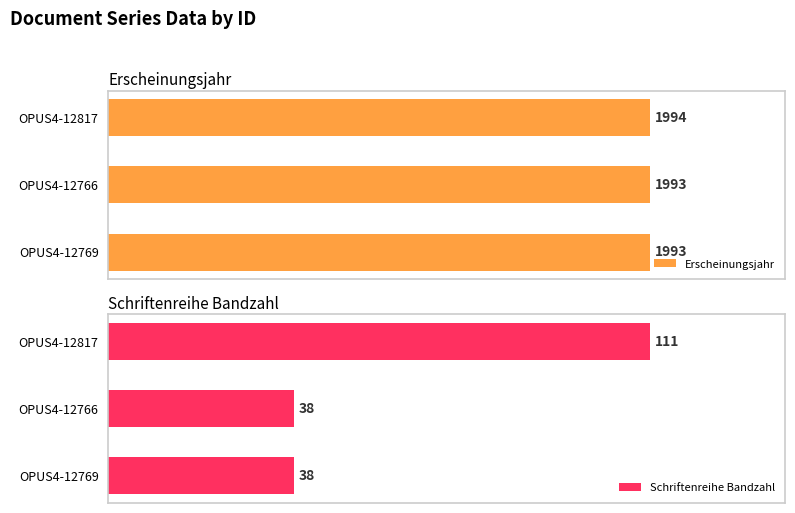

Count the Schriftenreihe Bandzahl values in the range 38 to 111.

3